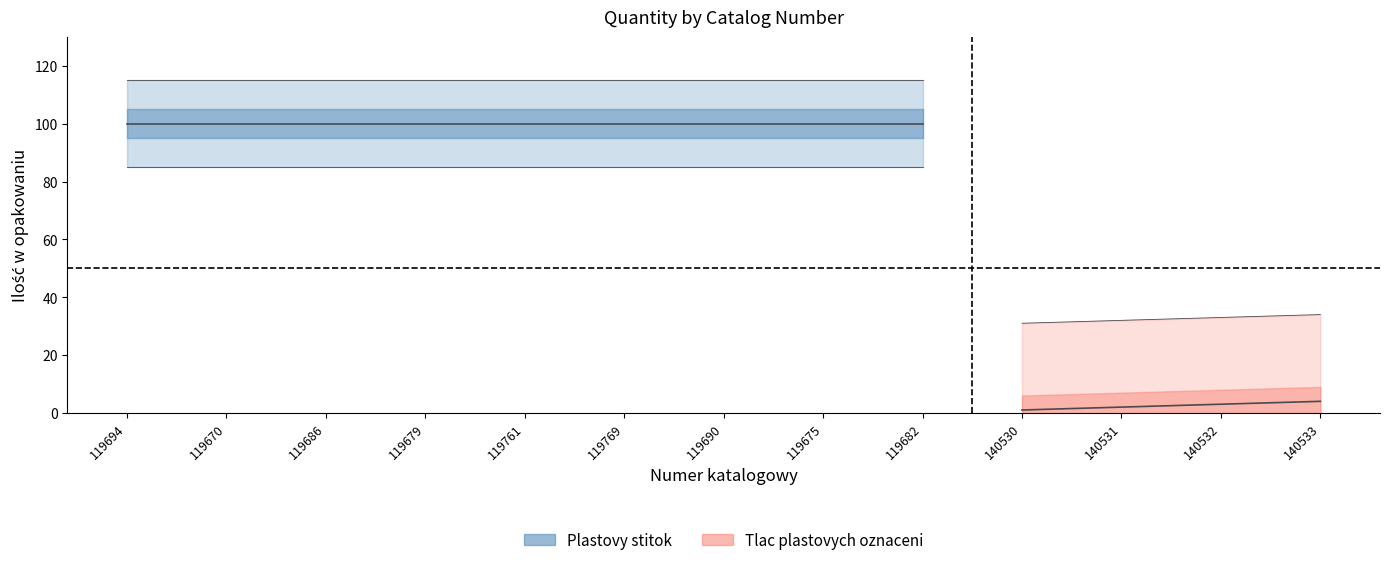

True or false: there are more than 2 points higher than both neighbors.

False